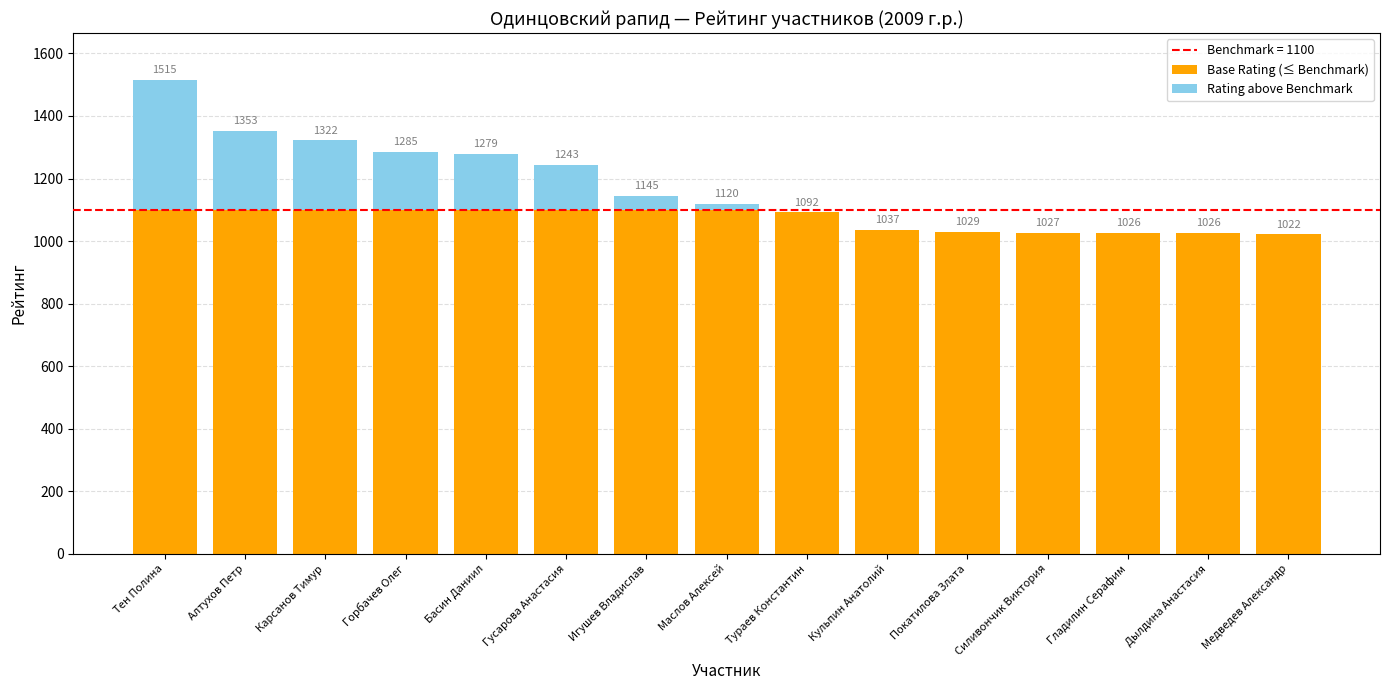

Rank the categories by Base Rating (≤ Benchmark) value from highest to lowest.

Тен Полина, Алтухов Петр, Карсанов Тимур, Горбачев Олег, Басин Даниил, Гусарова Анастасия, Игушев Владислав, Маслов Алексей, Тураев Константин, Кульпин Анатолий, Покатилова Злата, Силивончик Виктория, Гладилин Серафим, Дылдина Анастасия, Медведев Александр